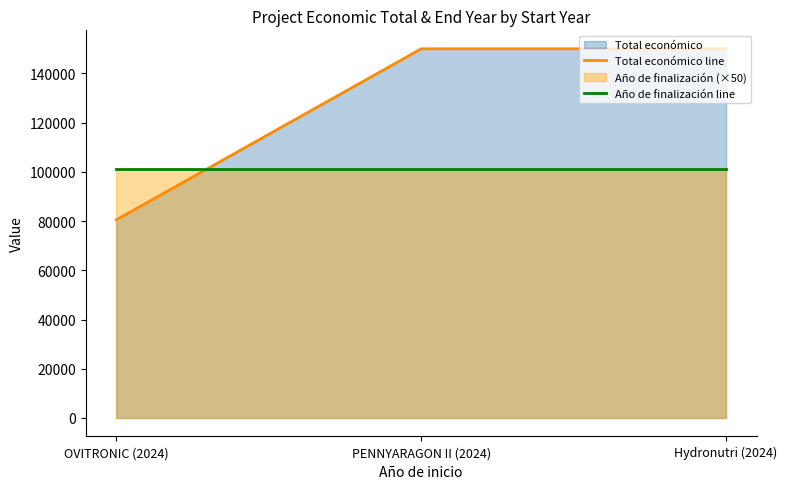

What is the label of the 3rd point from the left?

Hydronutri (2024)